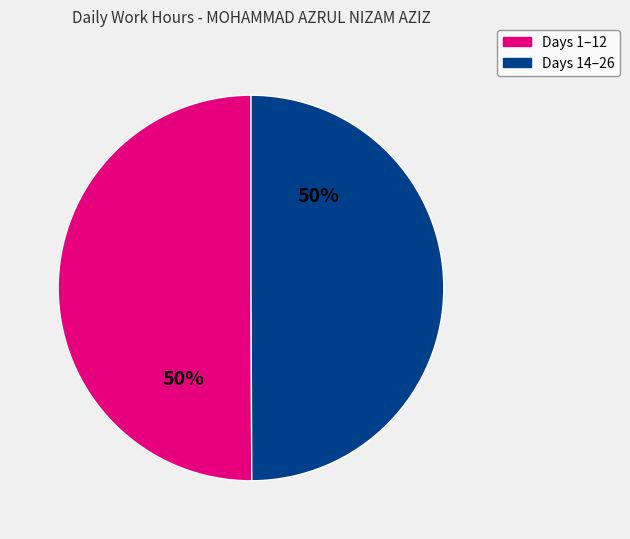

To the nearest percent, what is the average slice percentage?

50%